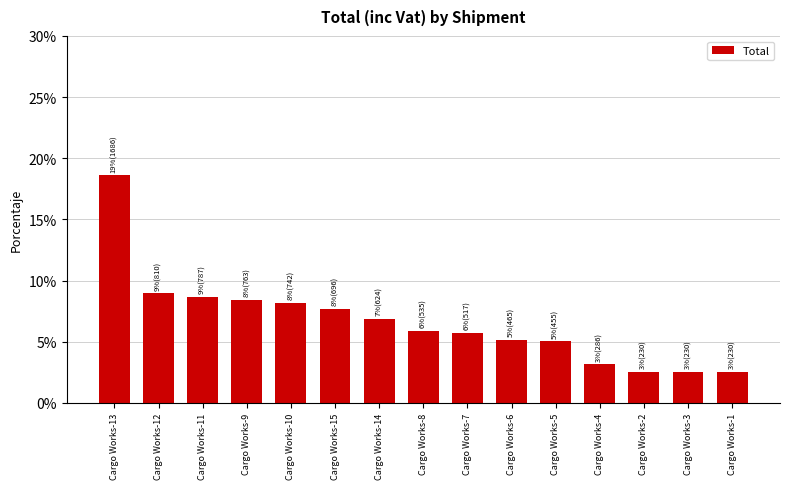

Which label corresponds to the largest value in the chart?

Cargo Works-13